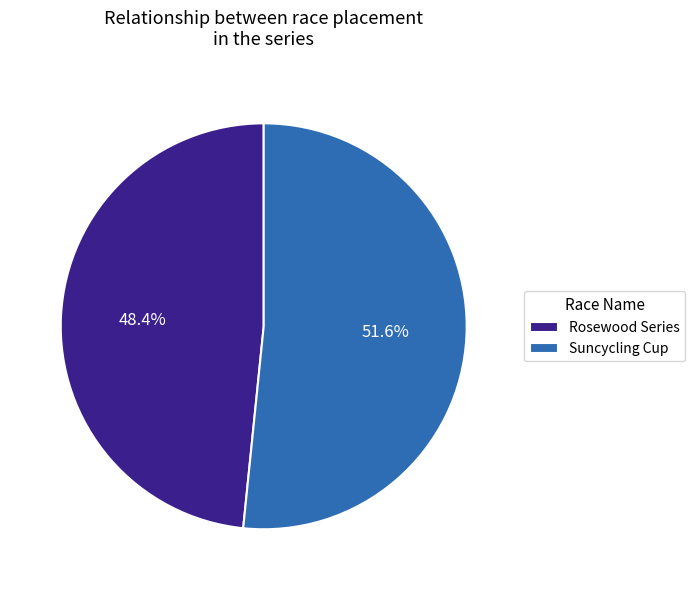

To the nearest percent, what portion does Rosewood Series represent?

48%